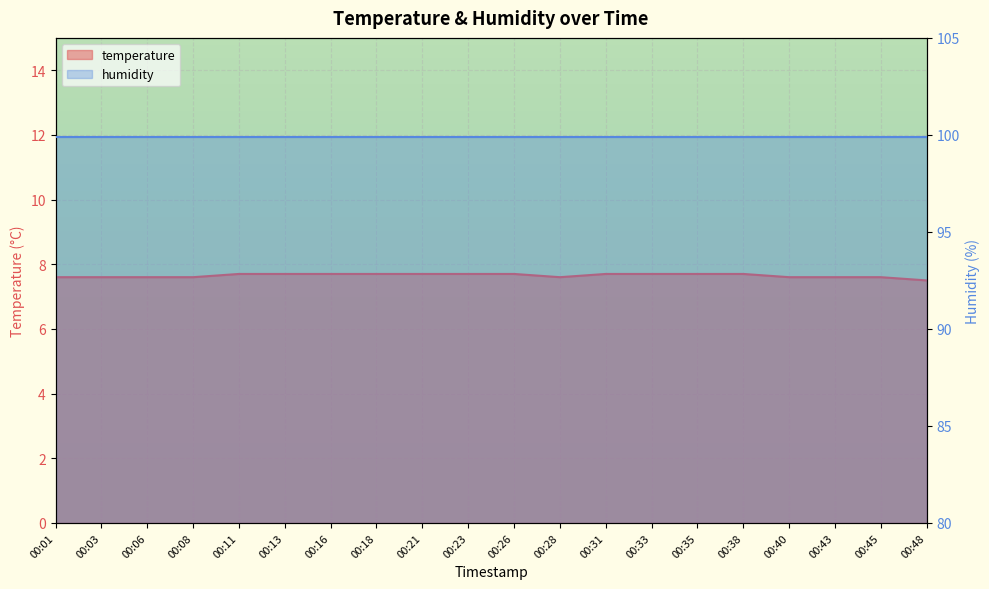

Is it true that the value at 00:08 is 7.6?

True